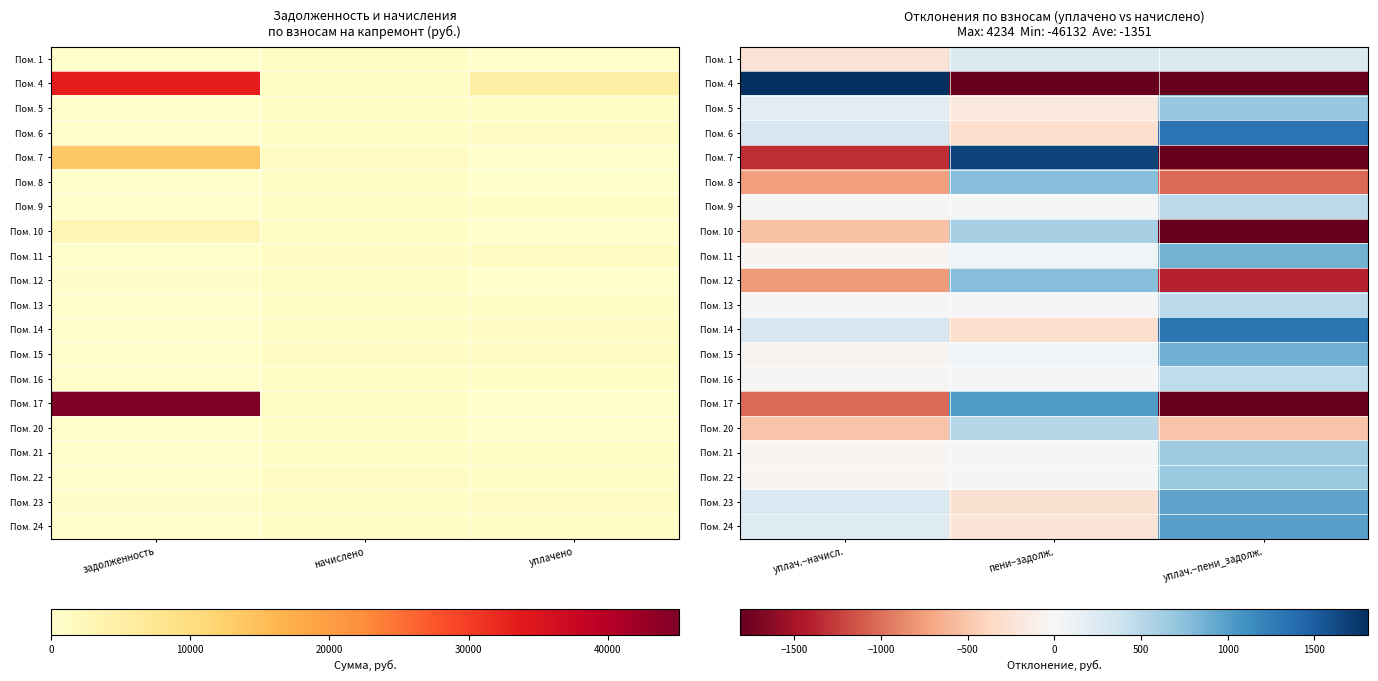

True or false: Пом. 20 has a value of -904.1 at уплач.−начисл..

False